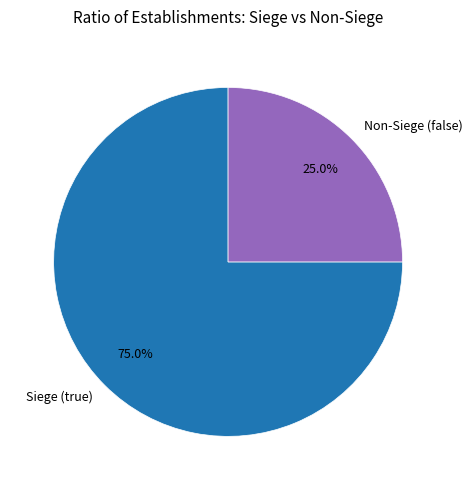

Count the number of slices in the pie.

2